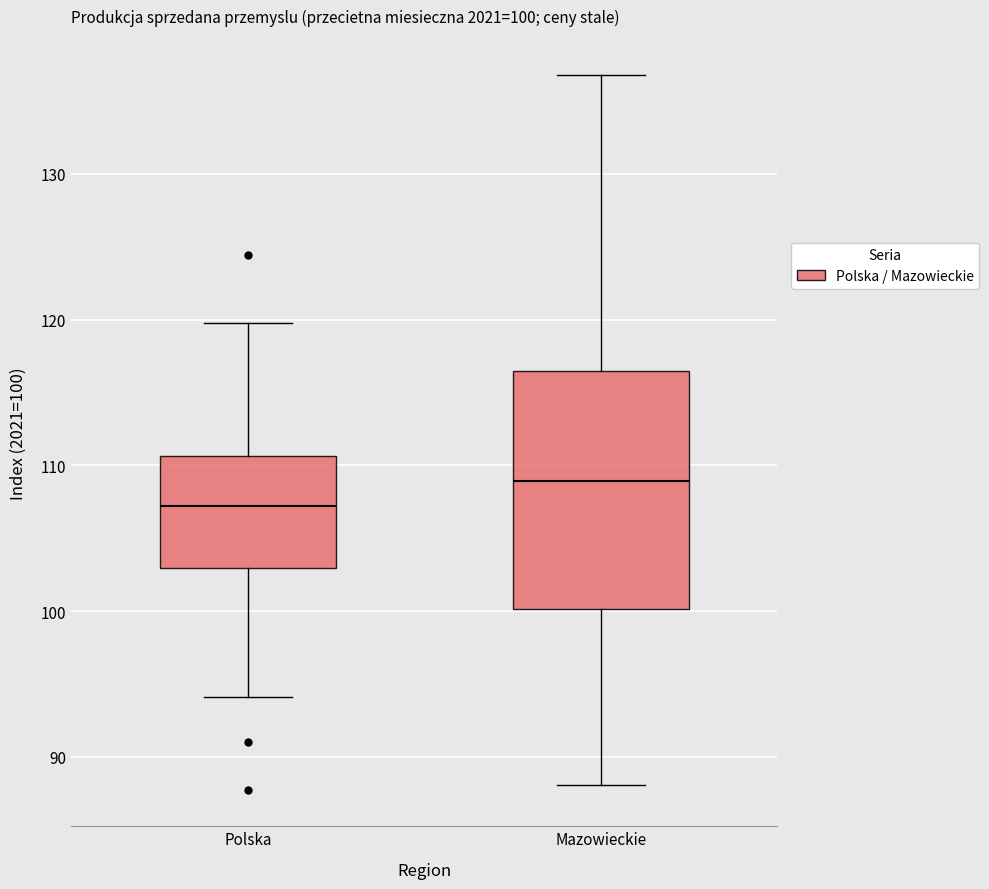

Which box's median line is the highest?

Mazowieckie